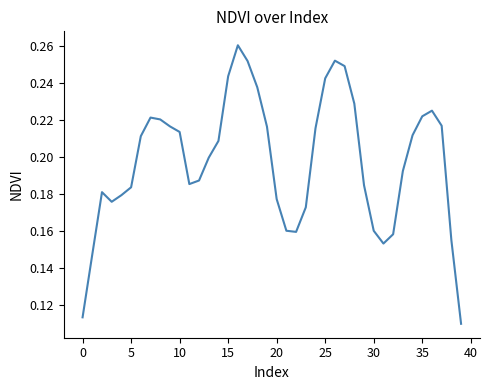

How many lines are shown in the chart?

1